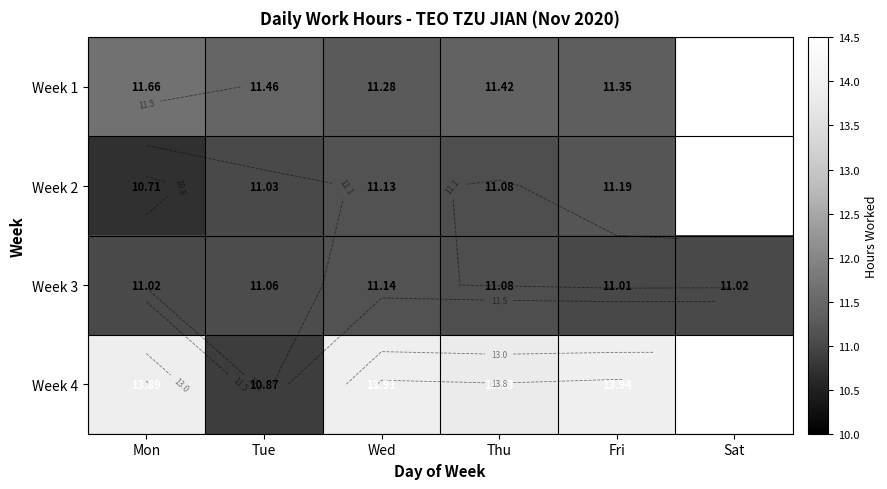

What is the greatest value displayed?

13.9